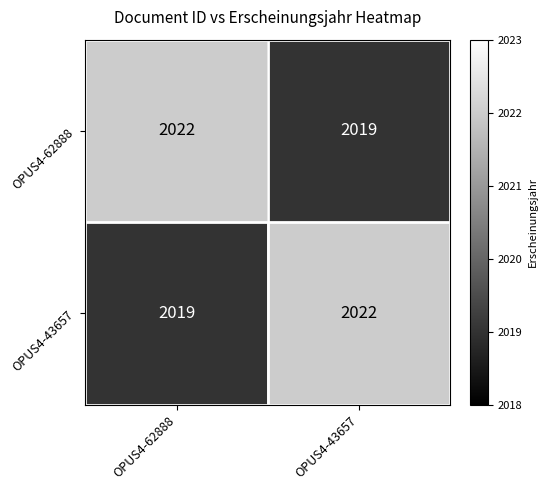

Rank the series at OPUS4-43657 from lowest to highest value.

OPUS4-62888, OPUS4-43657